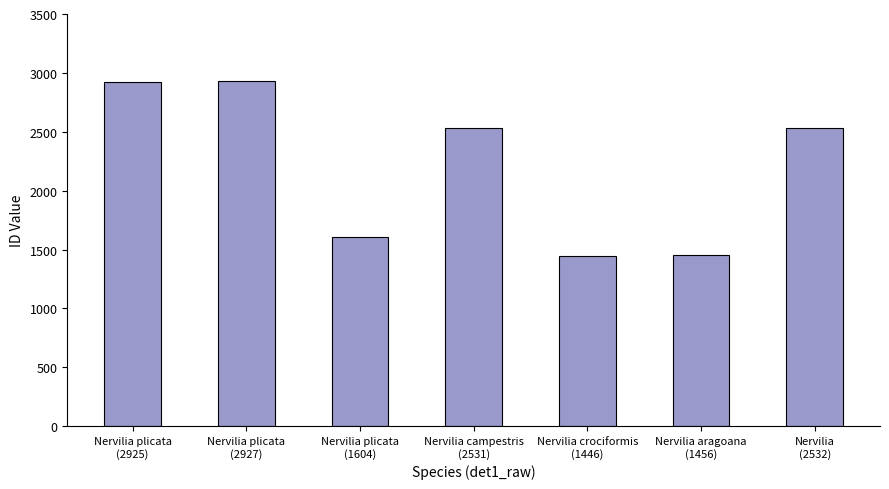

What is the value of the 4th bar from the left?

2531